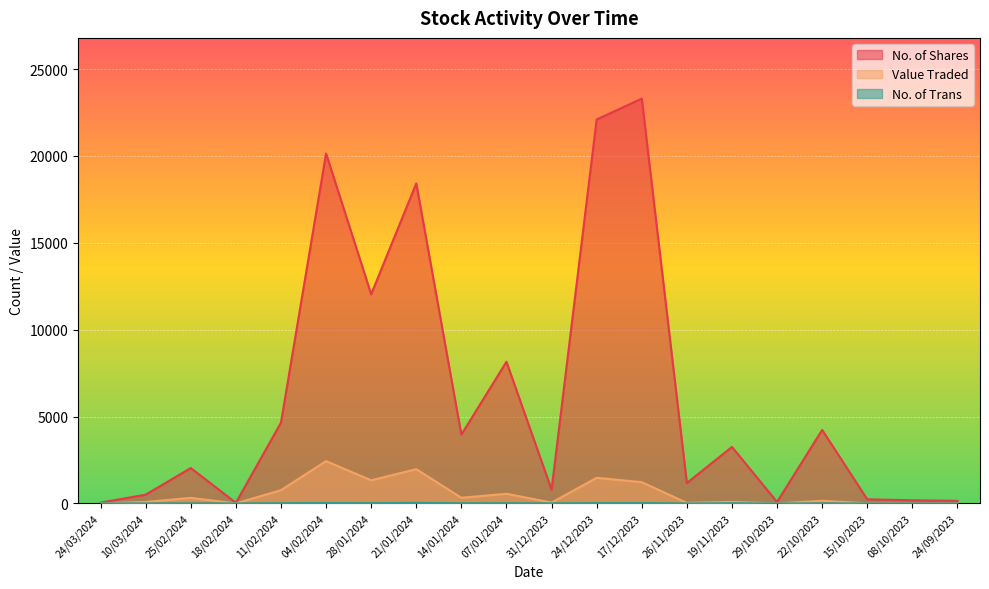

At 31/12/2023, list the series in order from largest to smallest.

No. of Shares, Value Traded, No. of Trans